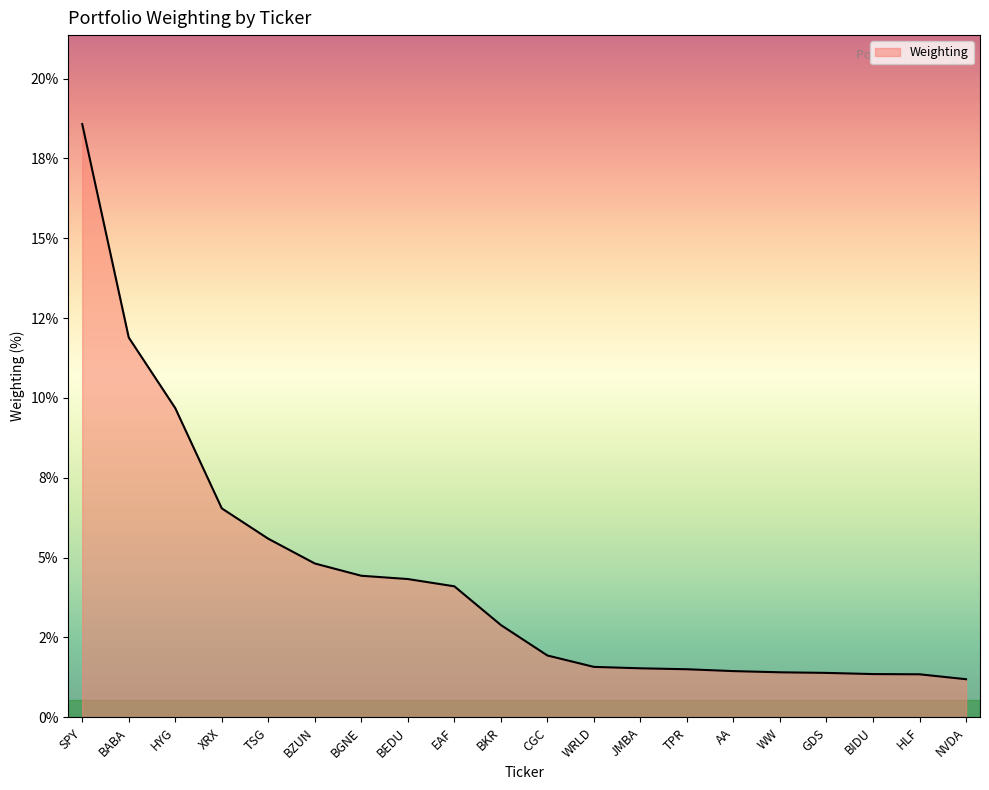

Reading left to right, transcribe all the data shown in this chart.

18.6	11.9	9.7	6.5	5.6	4.8	4.4	4.3	4.1	2.9	1.9	1.6	1.5	1.5	1.4	1.4	1.4	1.4	1.3	1.2